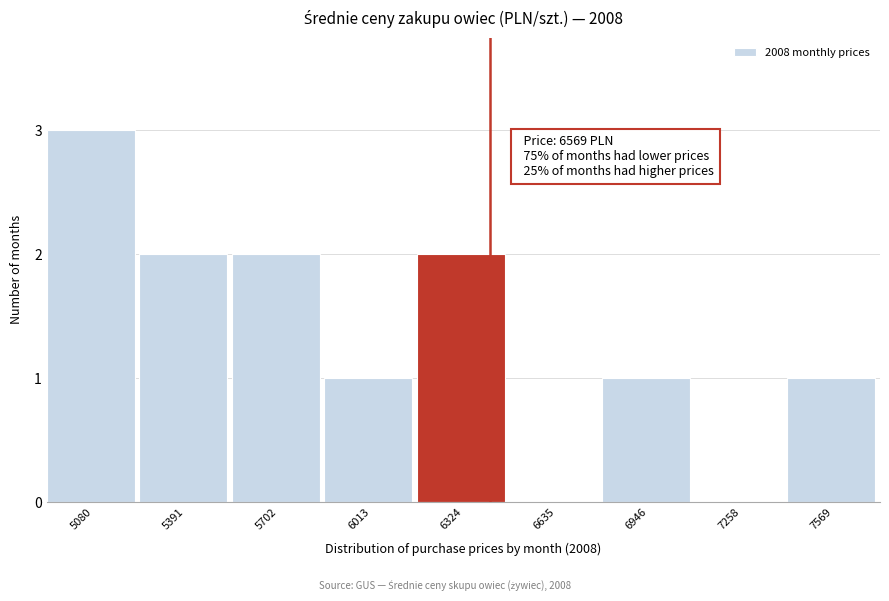

Reading right to left, transcribe all the data shown in this chart.

7569=1	7258=0	6946=1	6635=0	6324=2	6013=1	5702=2	5391=2	5080=3